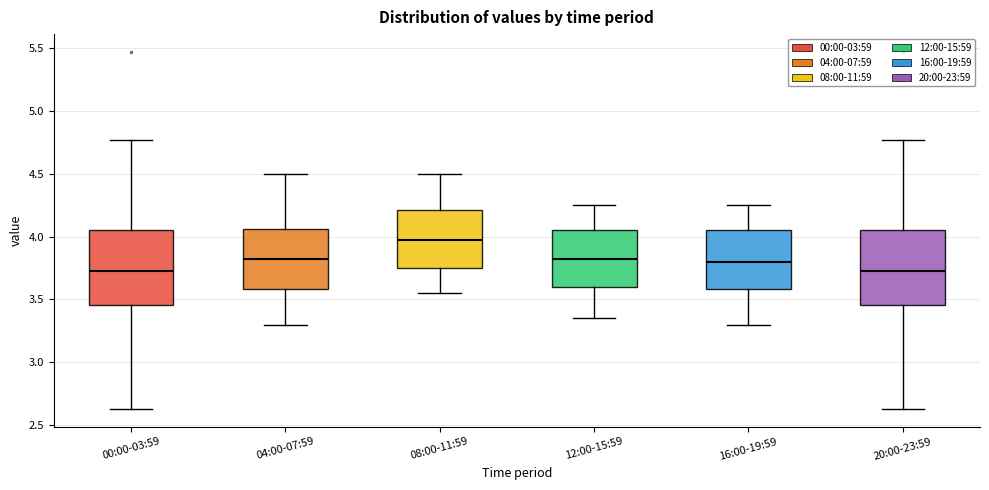

Where does the median line of the box for 04:00-07:59 sit on the y-axis? The values are not printed on the chart, so give them approximately, as read against the axis.

3.85